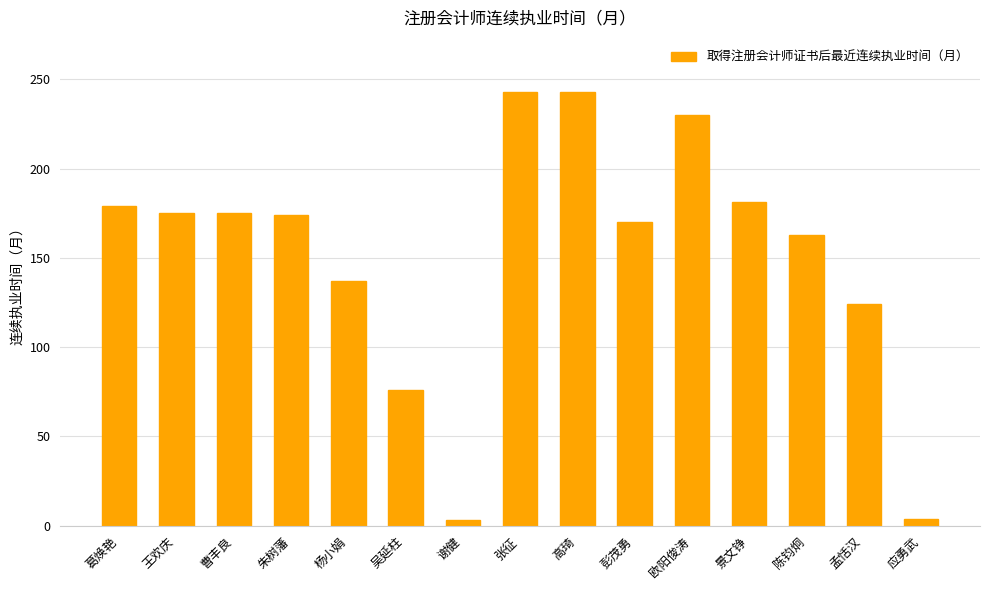

At which label is the value closest to 123?

孟恬汉